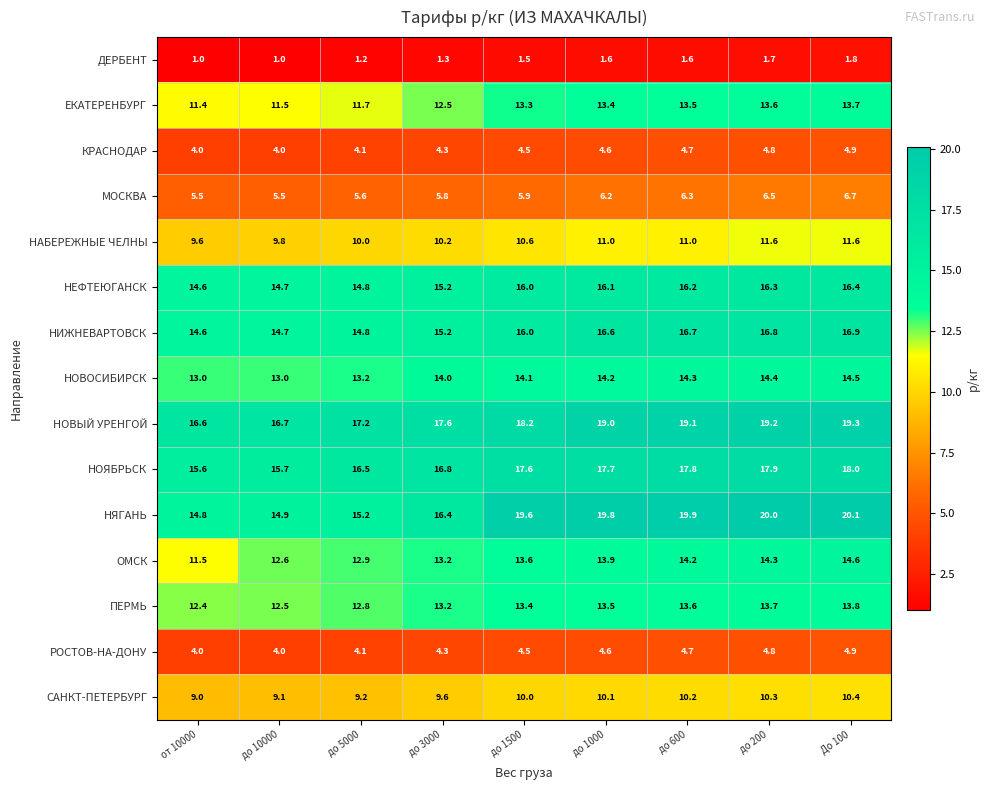

What is the average value of the ПЕРМЬ series?

13.2